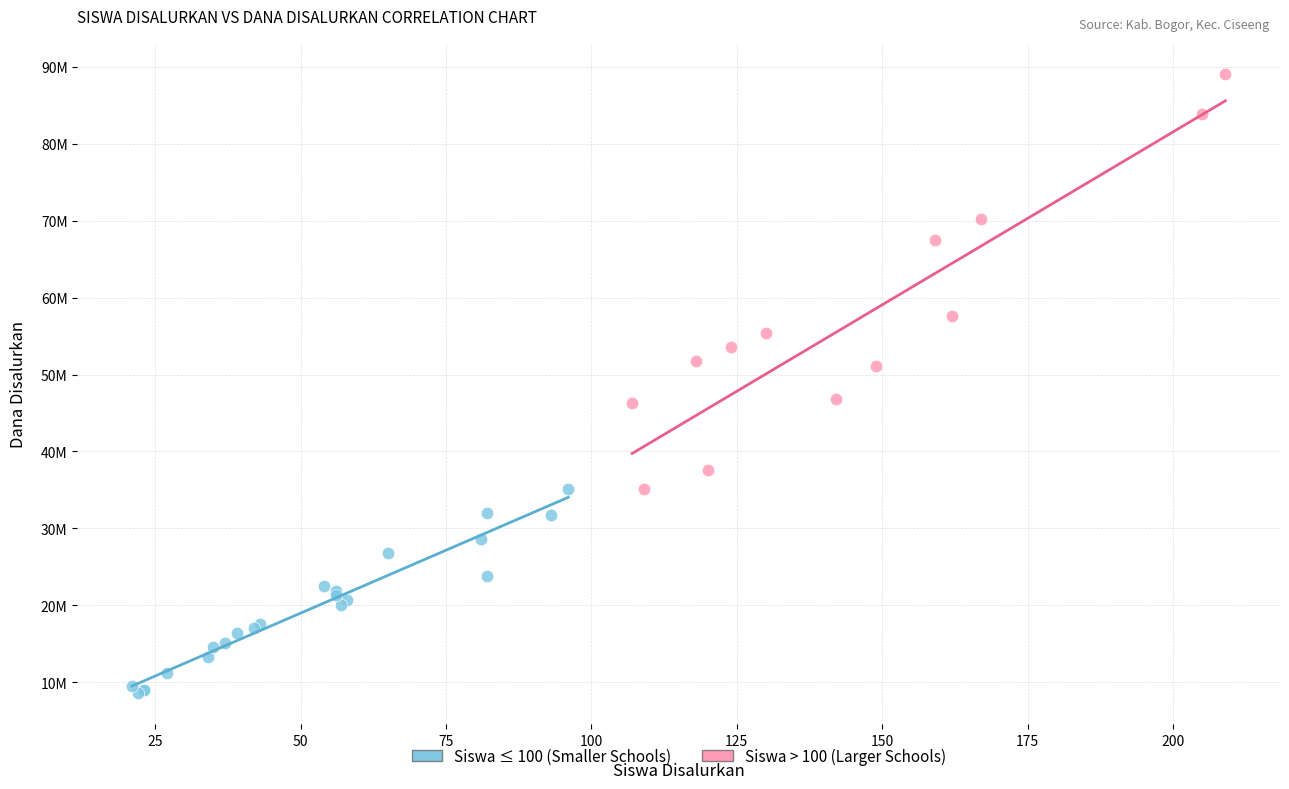

Which series reaches the maximum Y coordinate?

Siswa > 100 (Larger Schools)